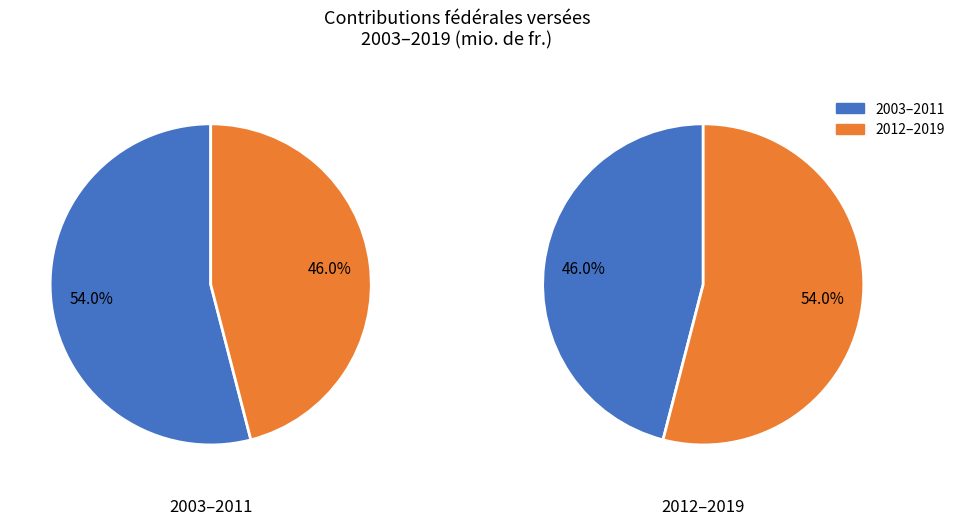

Does 2009 represent more than half of the total?

No